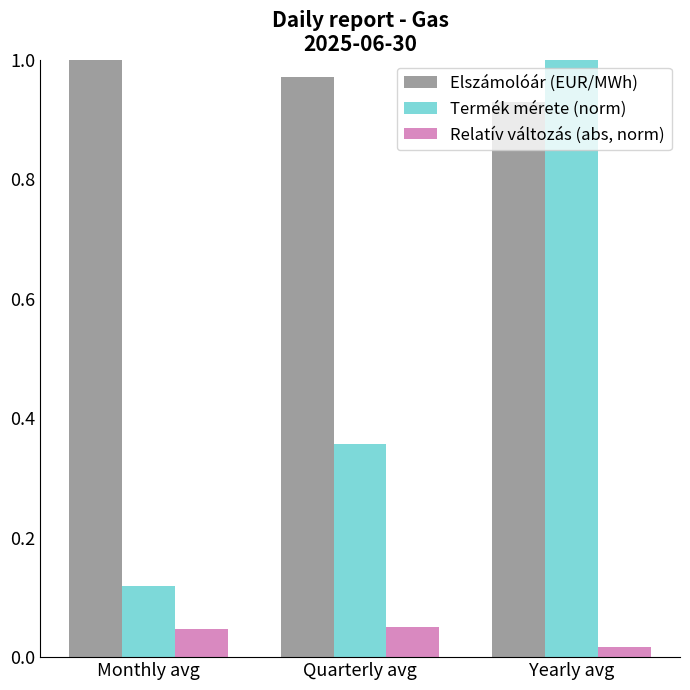

What is the label of the 3rd bar from the left?

Yearly avg